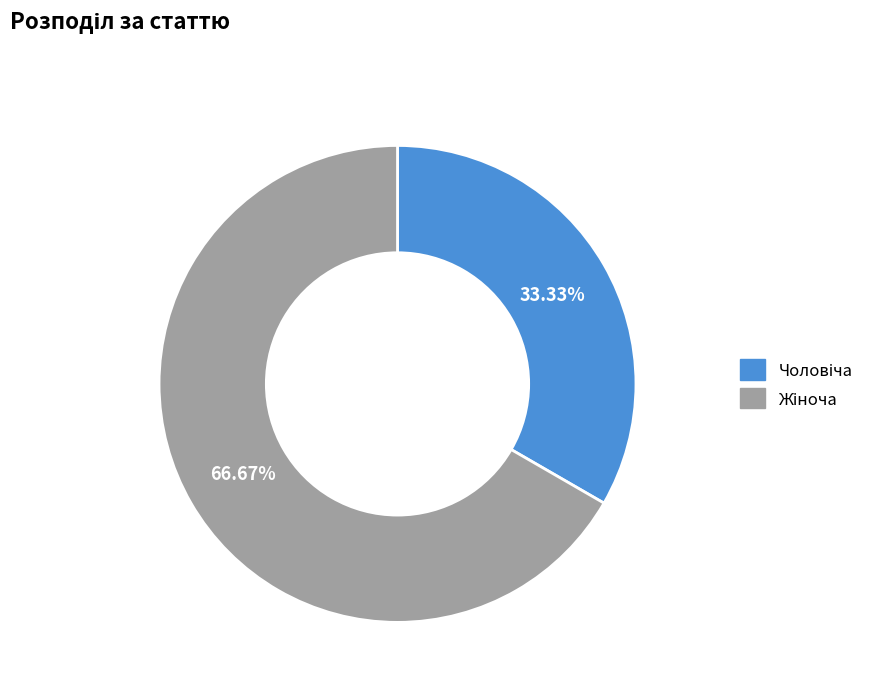

Does any single category account for the majority?

Yes